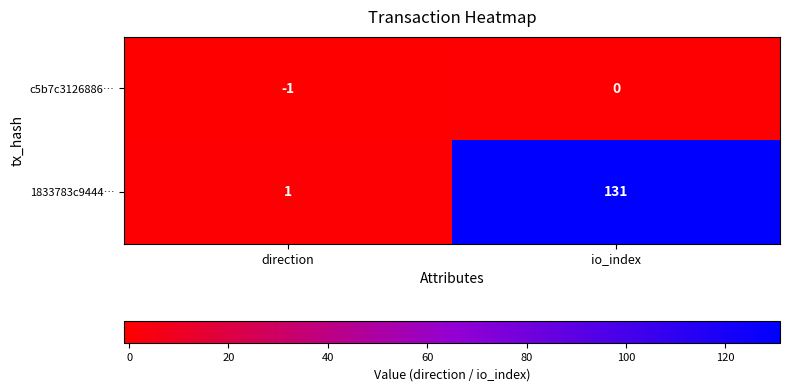

Reading right to left, transcribe all the data shown in this chart.

c5b7c3126886…: 0	-1
1833783c9444…: 131	1